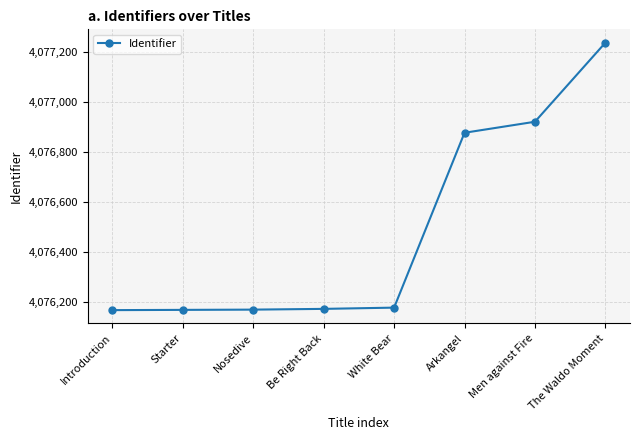

What is the average value?

4076488